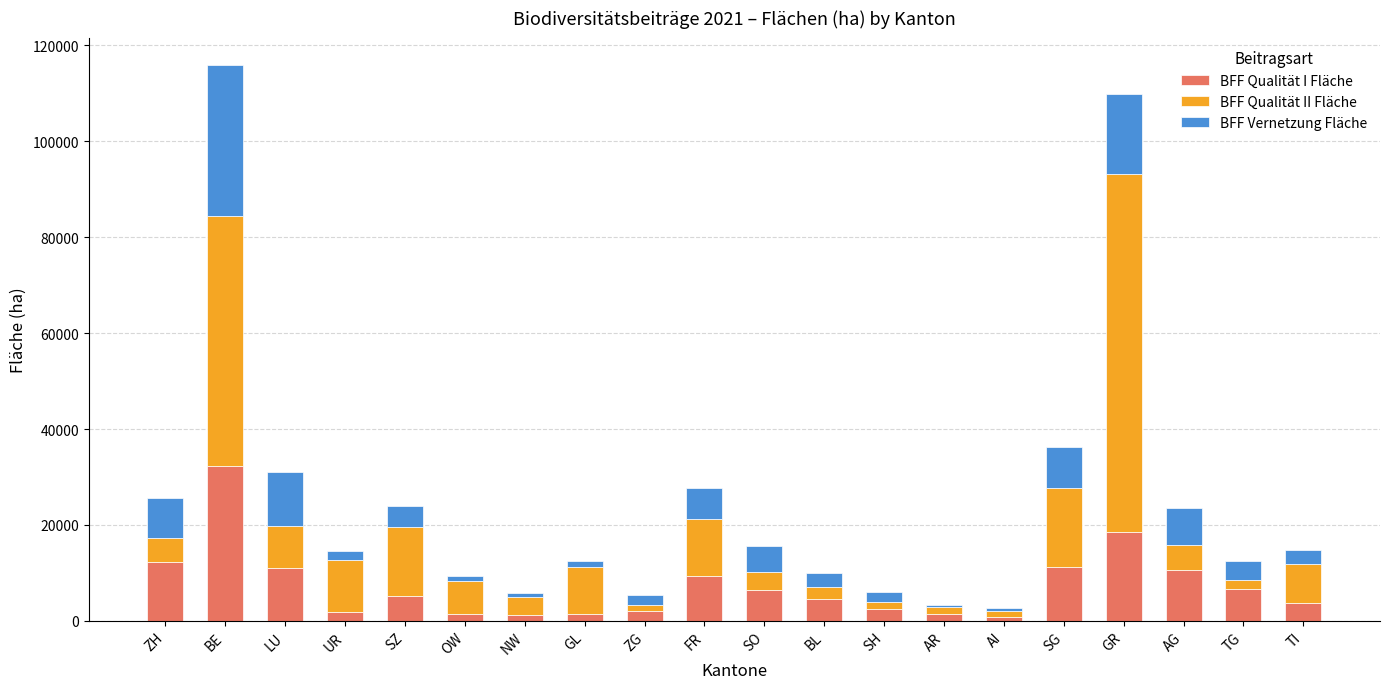

What is the total value across all series at AG?

23631.2